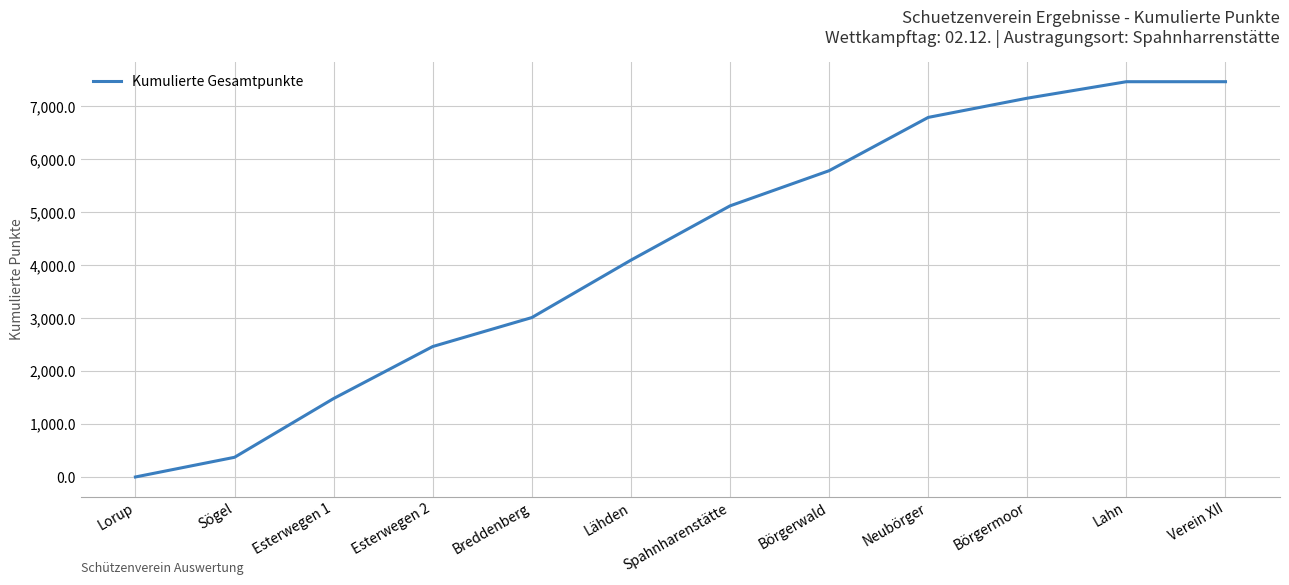

What is the change in value from Breddenberg to Lahn?

+4456.5